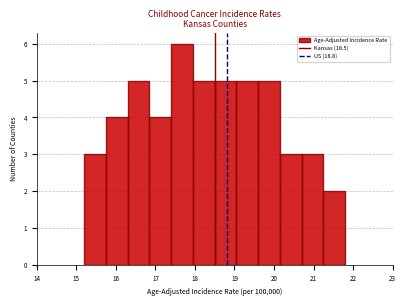

How tall is the bar that spans 17.40 to 17.95 on the x-axis? Neither the bar edges nor the heights are printed on the chart, so give them approximately, as read against the axes.

6